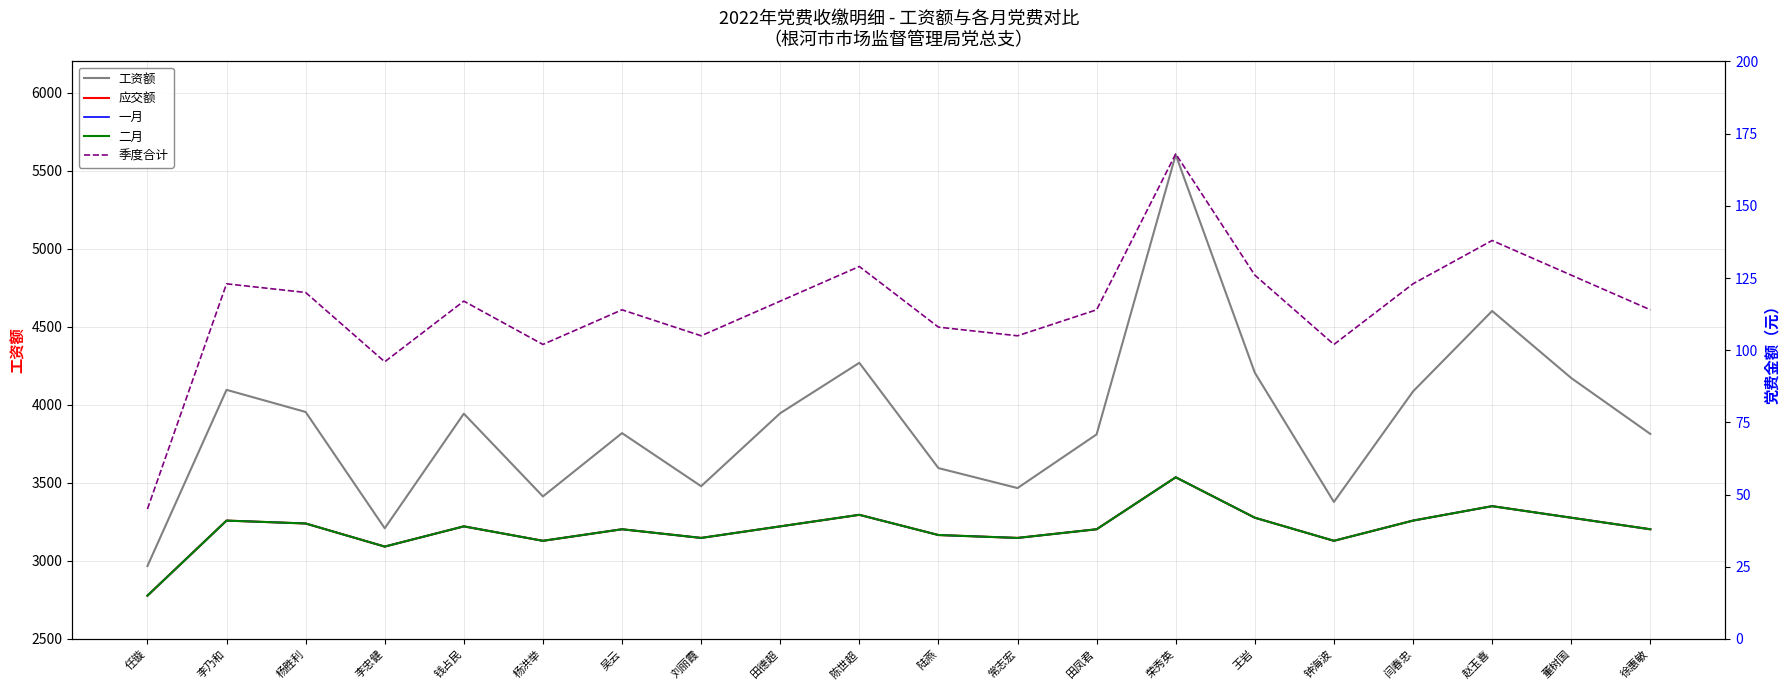

Reading left to right, list all the values displayed in this chart.

工资额: 2967.3	4096.2	3954.5	3209.2	3943.6	3413.4	3818.9	3478.8	3946.5	4269.4	3594.9	3466.9	3810.9	5601.9	4205.9	3377.9	4086.0	4601.4	4171.8	3813.7
应交额: 15.0	41.0	40.0	32.0	39.0	34.0	38.0	35.0	39.0	43.0	36.0	35.0	38.0	56.0	42.0	34.0	41.0	46.0	42.0	38.0
一月: 15.0	41.0	40.0	32.0	39.0	34.0	38.0	35.0	39.0	43.0	36.0	35.0	38.0	56.0	42.0	34.0	41.0	46.0	42.0	38.0
二月: 15.0	41.0	40.0	32.0	39.0	34.0	38.0	35.0	39.0	43.0	36.0	35.0	38.0	56.0	42.0	34.0	41.0	46.0	42.0	38.0
季度合计: 45.0	123.0	120.0	96.0	117.0	102.0	114.0	105.0	117.0	129.0	108.0	105.0	114.0	168.0	126.0	102.0	123.0	138.0	126.0	114.0